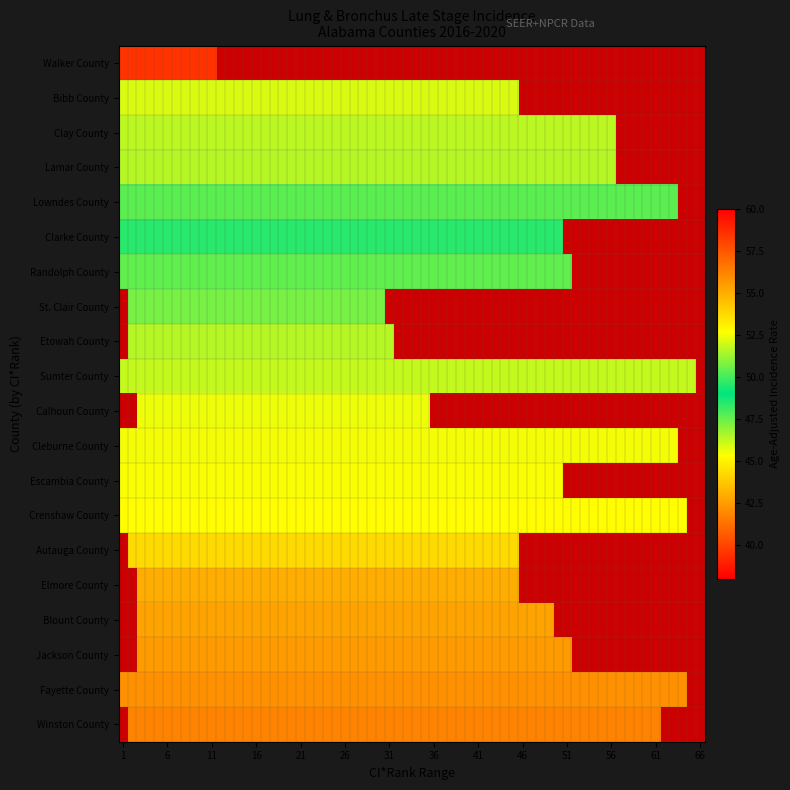

The value of rate at 12 is 45.4. True or false?

True